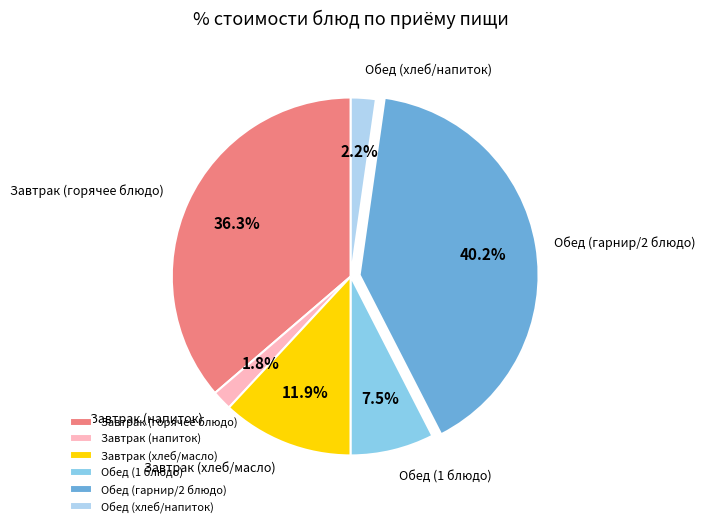

Which slice is the largest?

Обед (гарнир/2 блюдо)